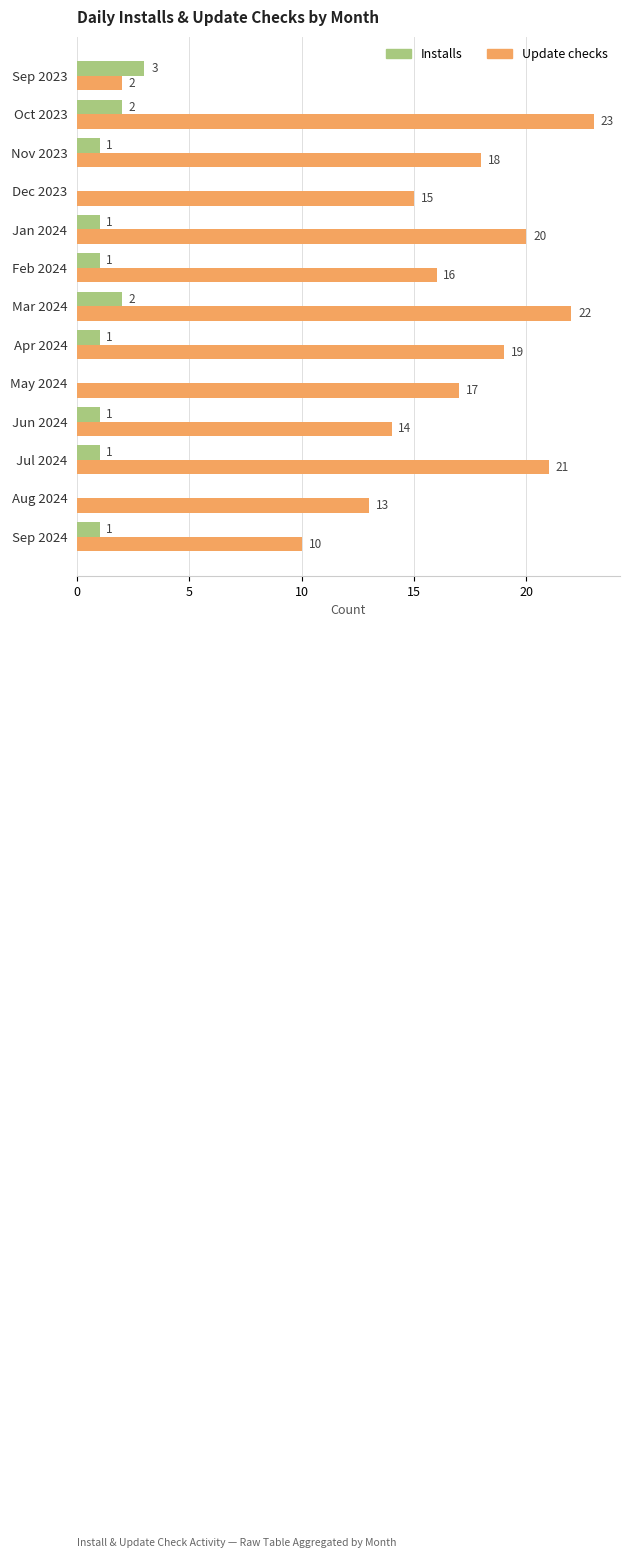

What are all the series names shown in the legend?

Installs, Update checks